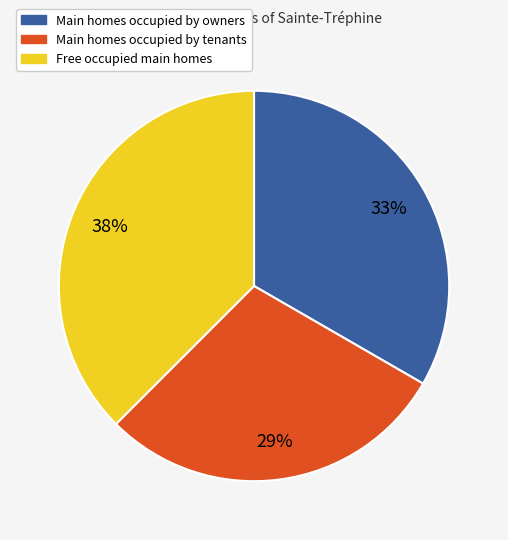

Does any single category account for the majority?

No